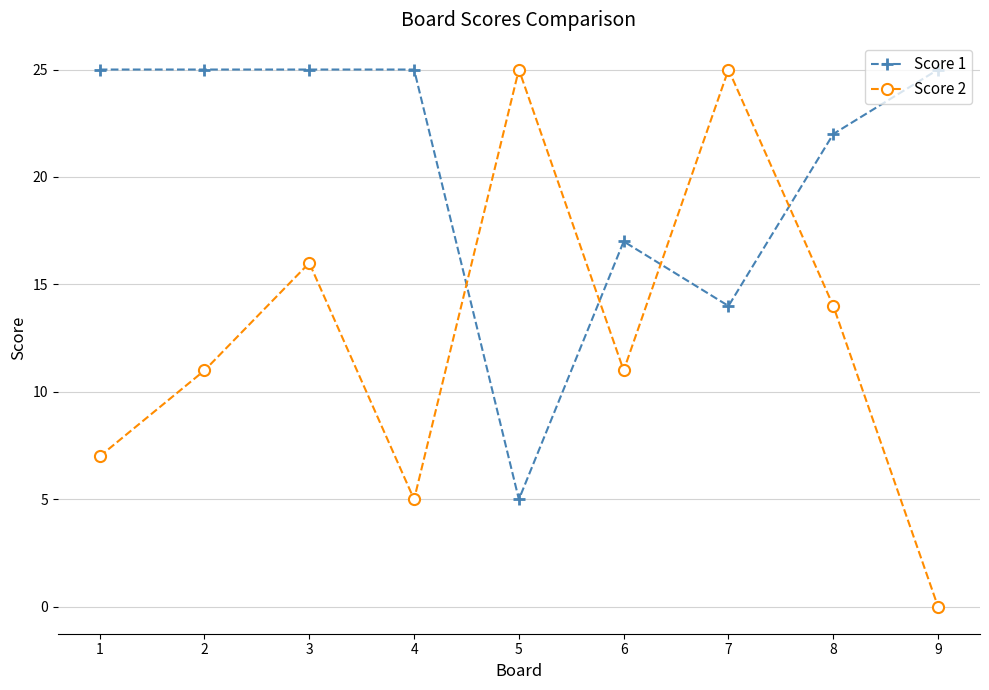

Between 3 and 5, which series saw the biggest shift?

Score 1